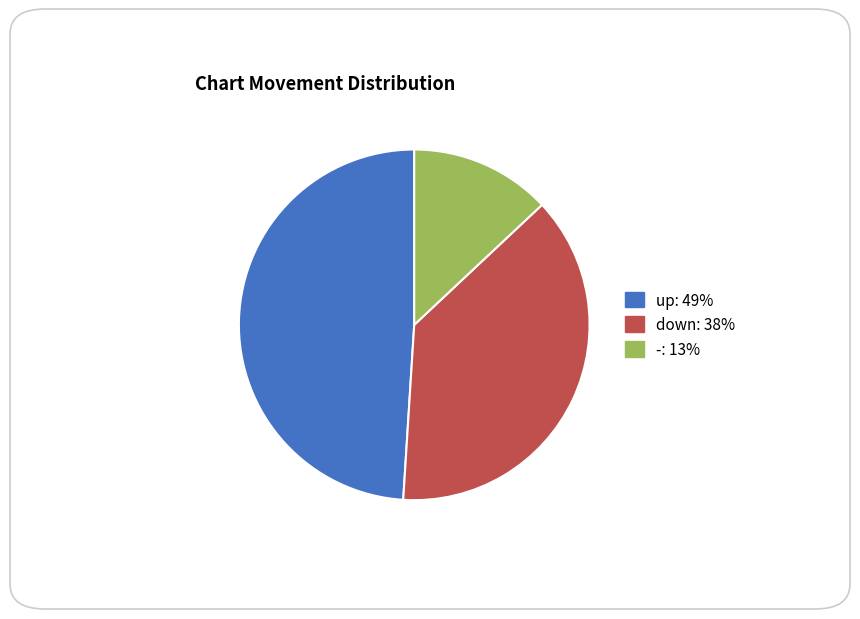

Is the sum of down and - greater than half?

Yes